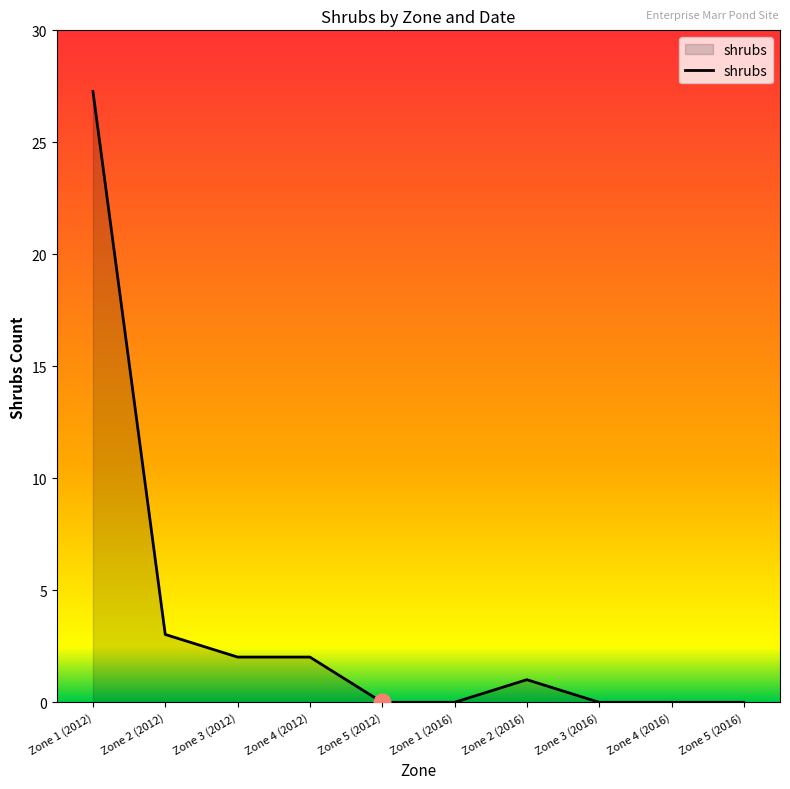

What is the difference between the maximum and second lowest values?

27